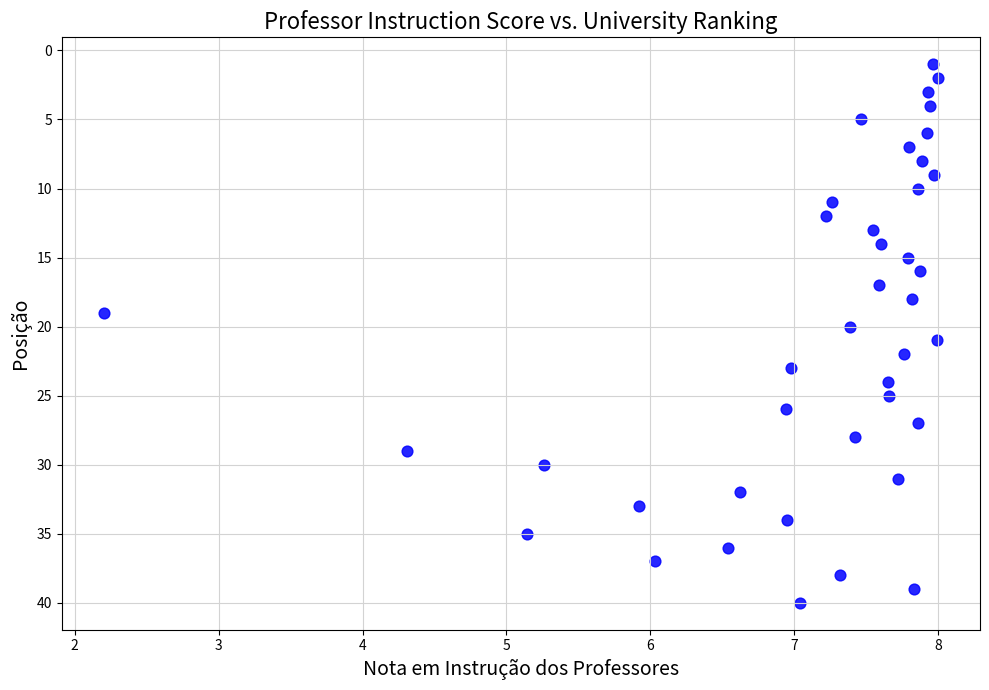

What is the range of Y values (max minus min)?

39